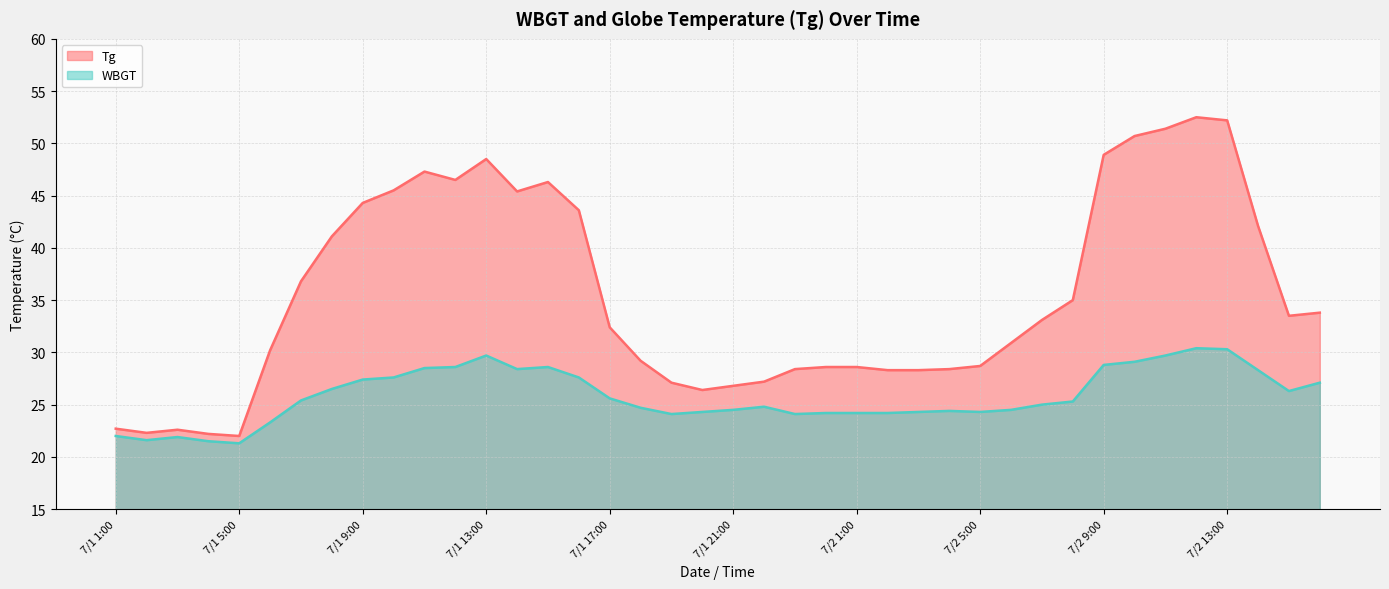

The Tg series shows 10.5 at 7/1 1:00. True or false?

False